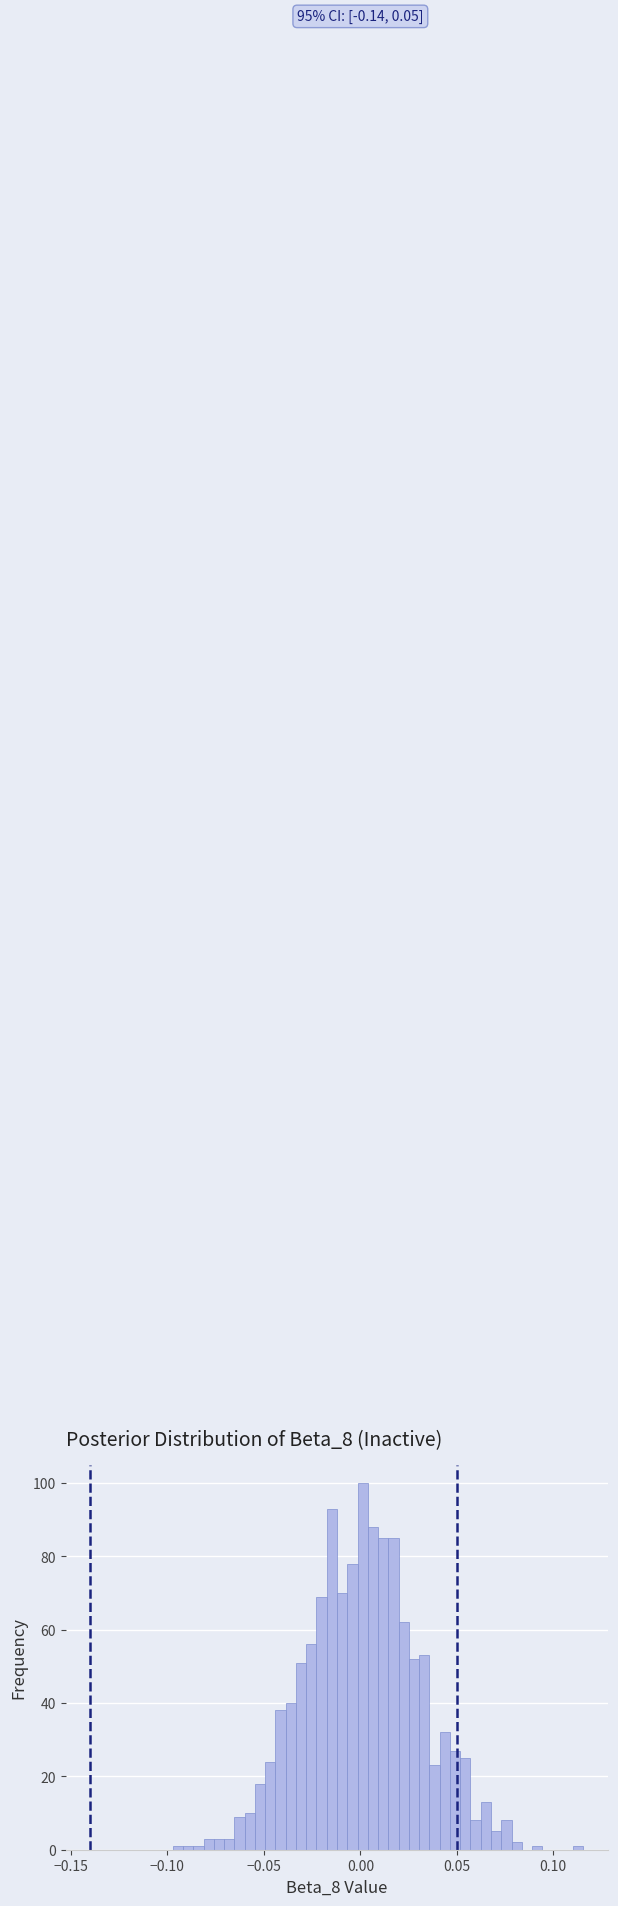

Read against the x-axis, roughly where is the centre of the tallest bar?

0.000